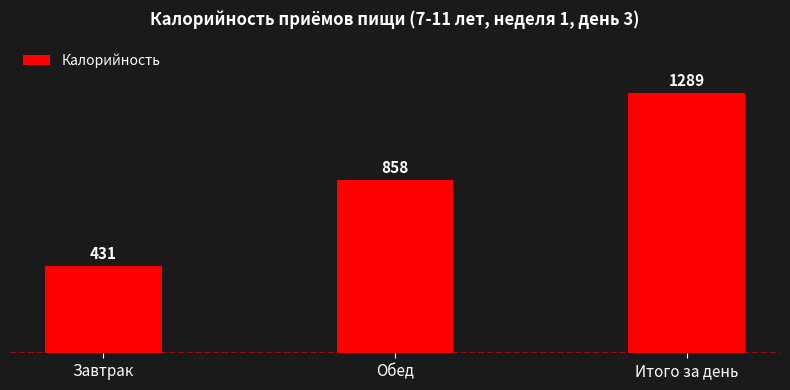

What is the smallest value displayed?

431